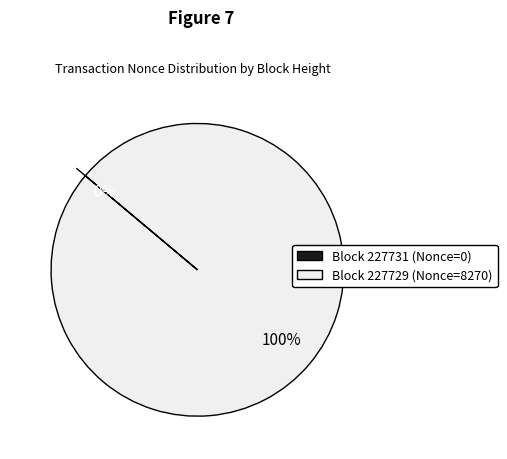

How many segments does this pie chart have?

2